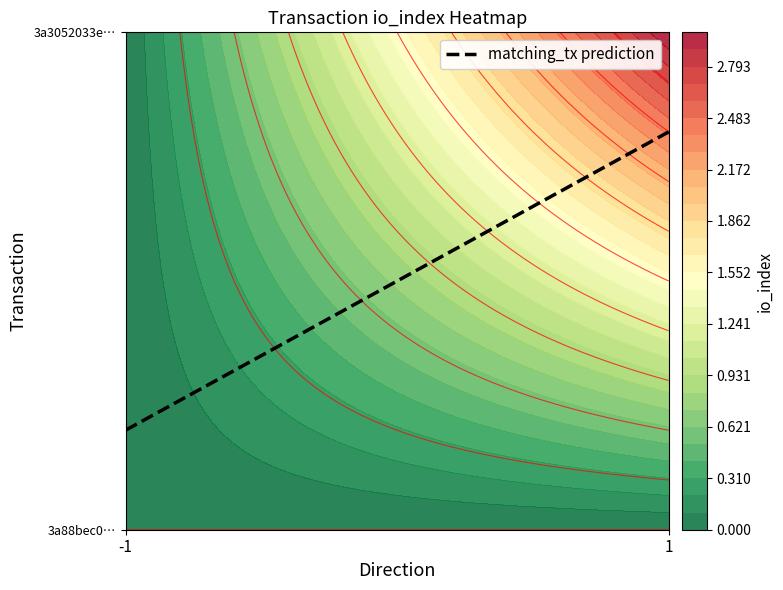

What is the difference between the maximum and minimum values in the 3a88bec0010bd711c78384eb4c6a4b46a844fb8 series?

1